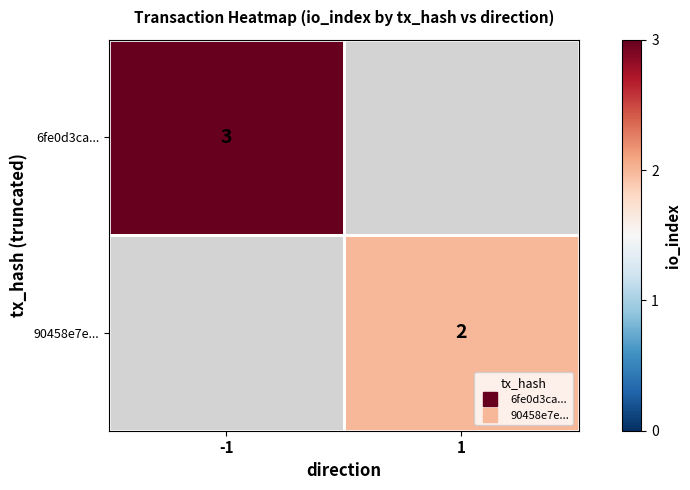

The 90458e7e... series shows 1.0 at 1. True or false?

False